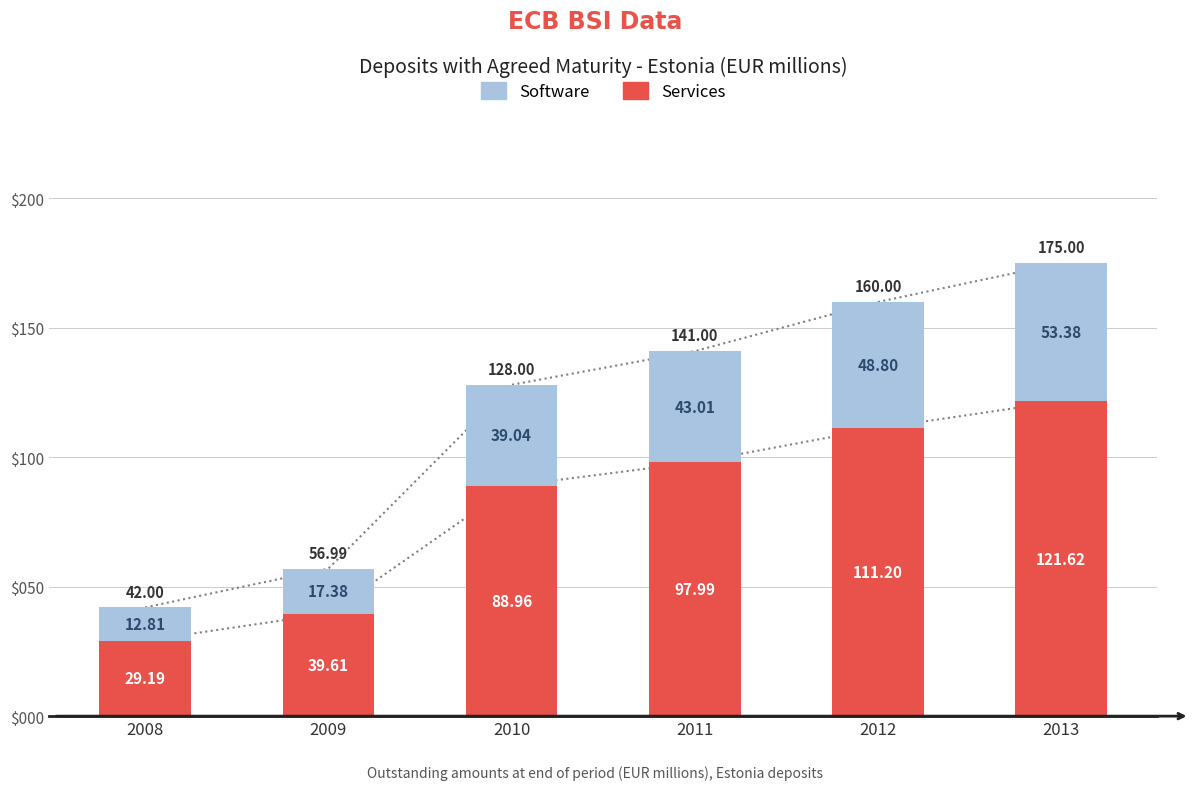

The Software series shows 53.4 at 2013. True or false?

True